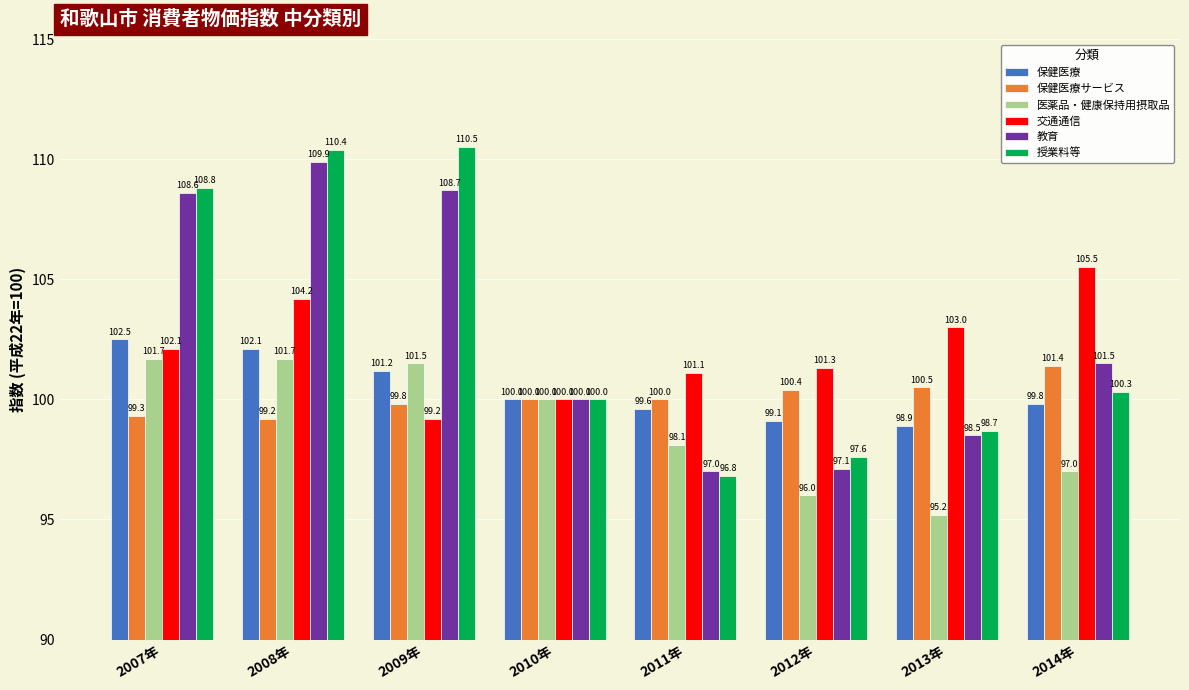

The 教育 series shows 108.7 at 2009年. True or false?

True